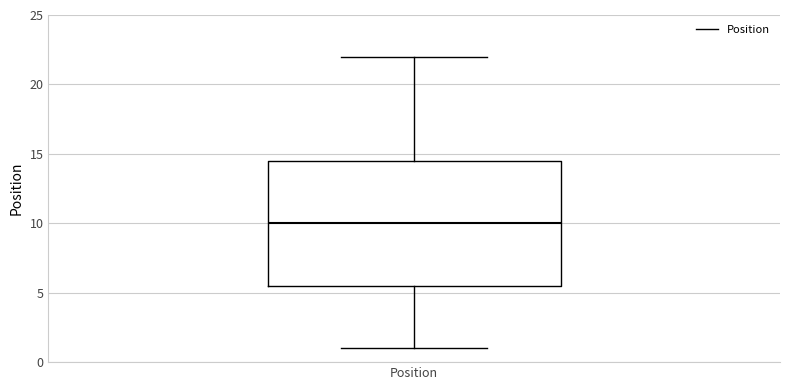

Transcribe this box plot: give where the median line is, the range the box spans, and where the two whiskers end, as read against the y-axis. The values are not printed on the chart, so give them approximately, as read against the axis.

median 10.0, box 5.5 to 14.5, whiskers 1.0 to 22.0